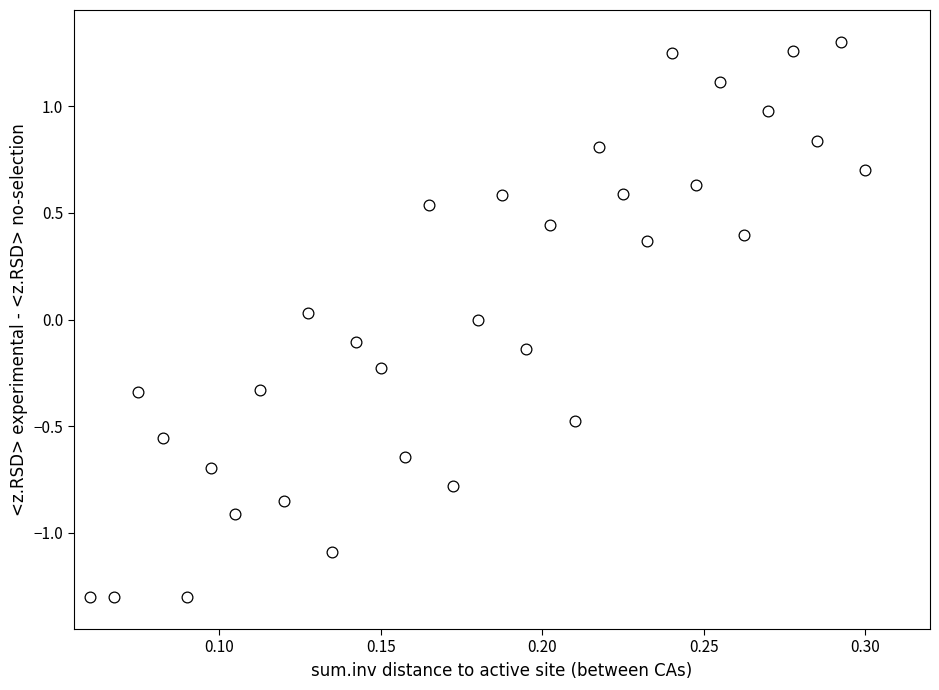

What is the range of Y values (max minus min)?

2.6